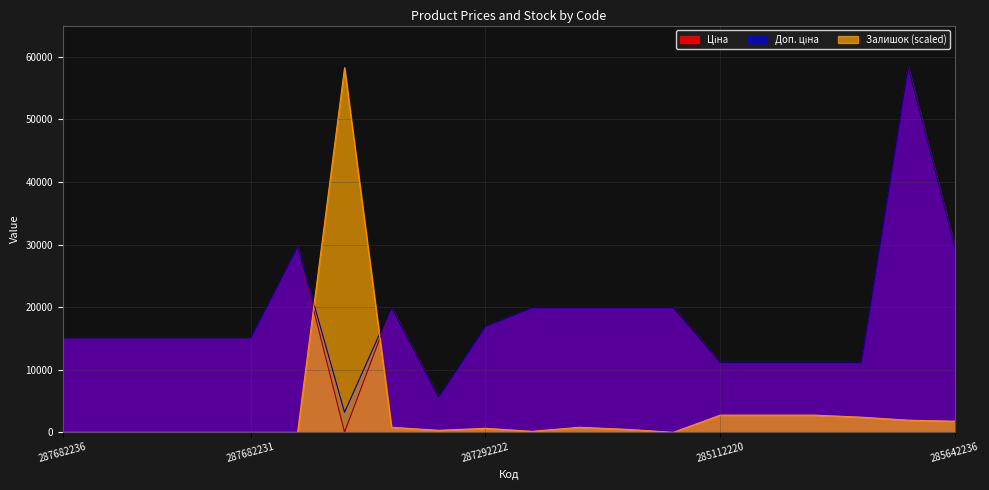

What is the value of the Залишок point at the 10th from the left?

647.4